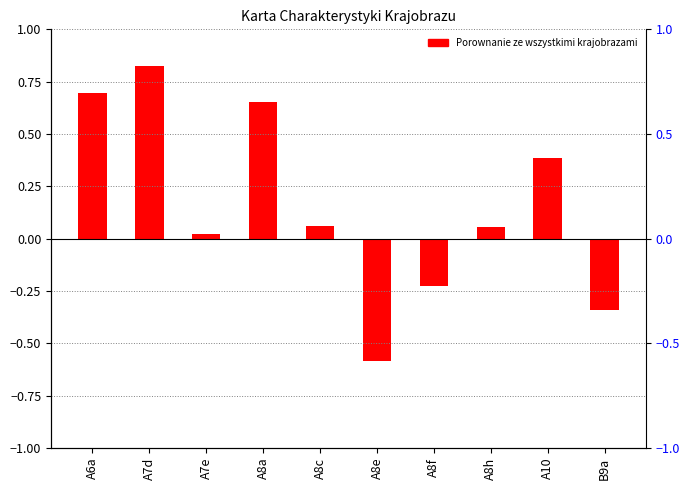

Which has a higher value, A8e or A8c?

A8c